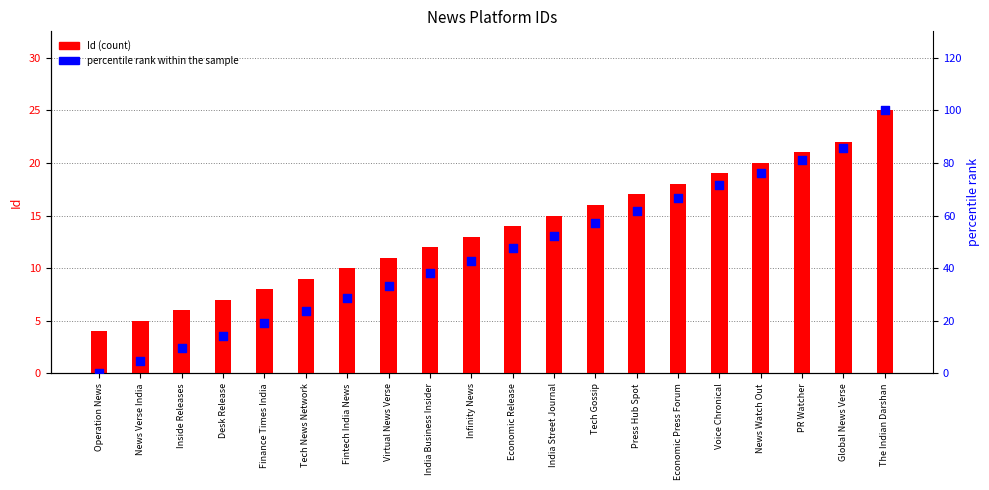

Which series contains the lowest Y value?

percentile rank within the sample